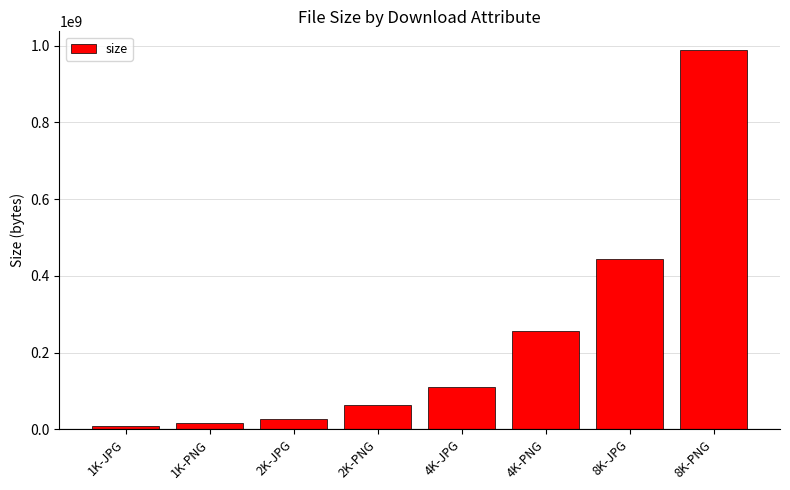

Which category has the lowest value across all series?

1K-JPG